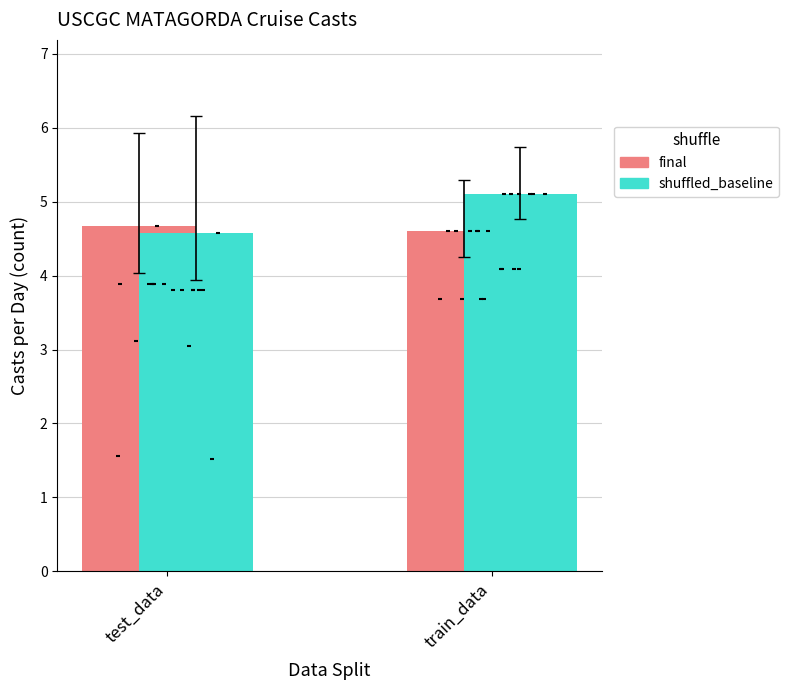

Is the value of shuffled_baseline at test_data greater than the value of final at test_data?

No